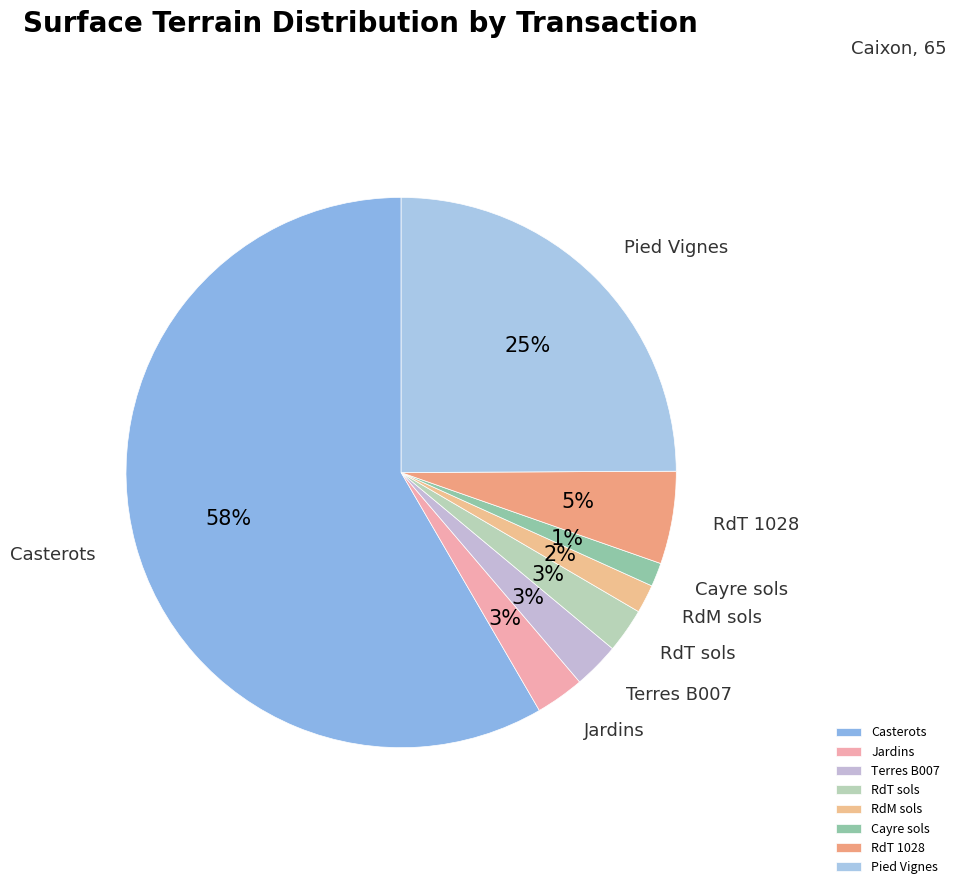

Between Pied Vignes and Jardins, which is larger?

Pied Vignes